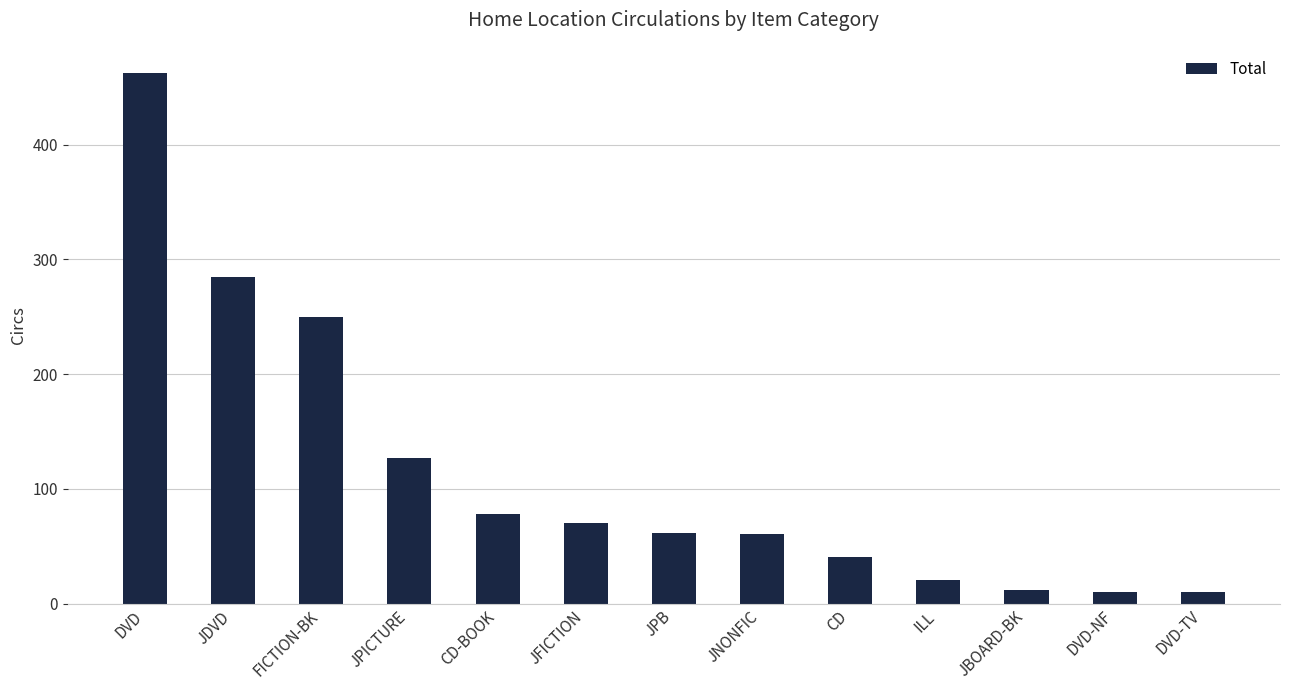

What is the ratio of the value at FICTION-BK to the value at CD?

6.1